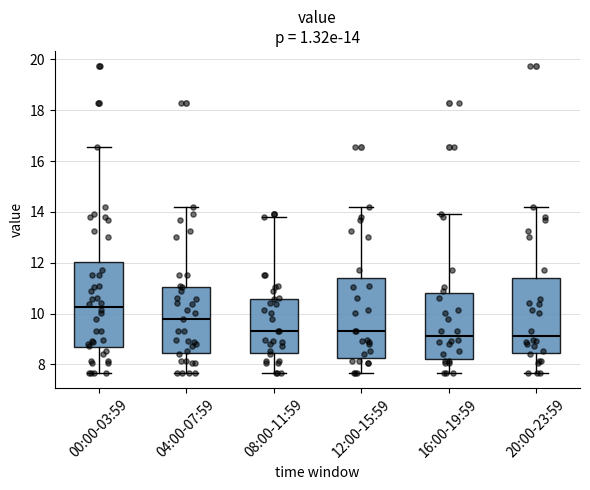

Which box has the highest median line?

00:00-03:59